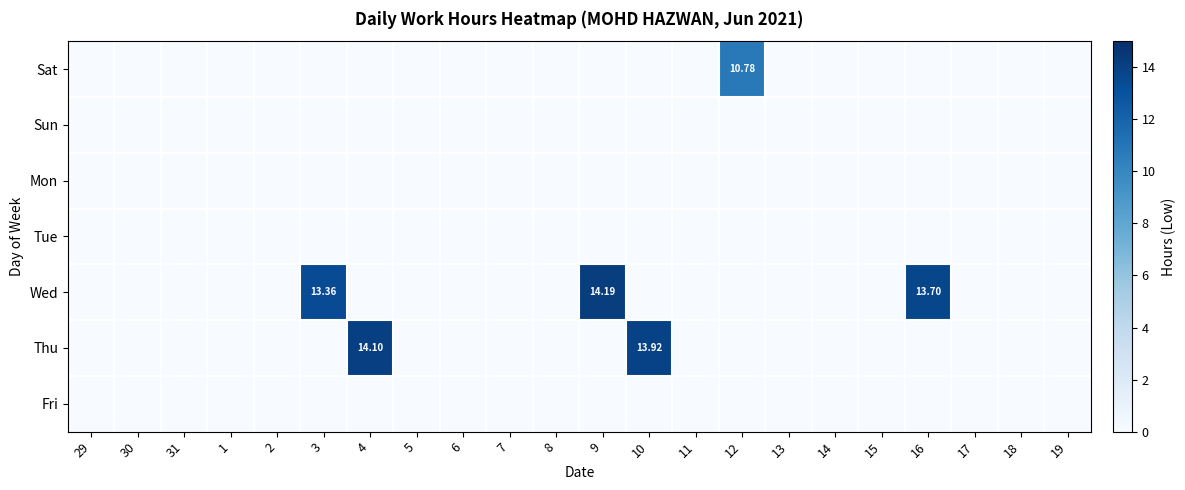

Where is Thu nearest to the value 7?

10